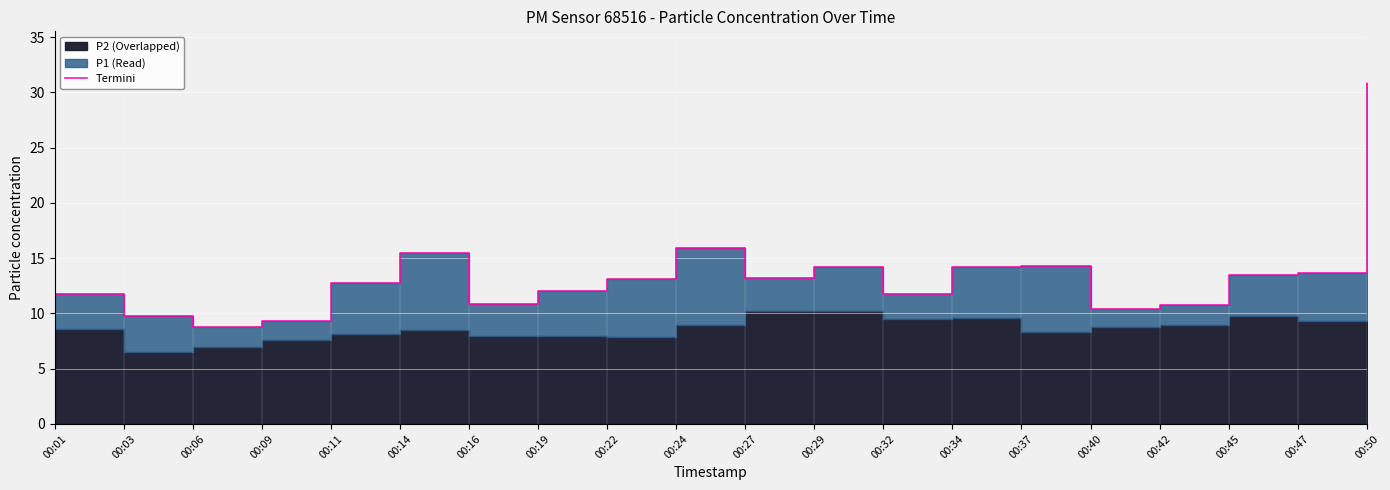

List the labels in order of value, smallest first.

00:06, 00:09, 00:03, 00:40, 00:42, 00:16, 00:01, 00:32, 00:19, 00:11, 00:22, 00:27, 00:45, 00:47, 00:29, 00:34, 00:37, 00:14, 00:24, 00:50